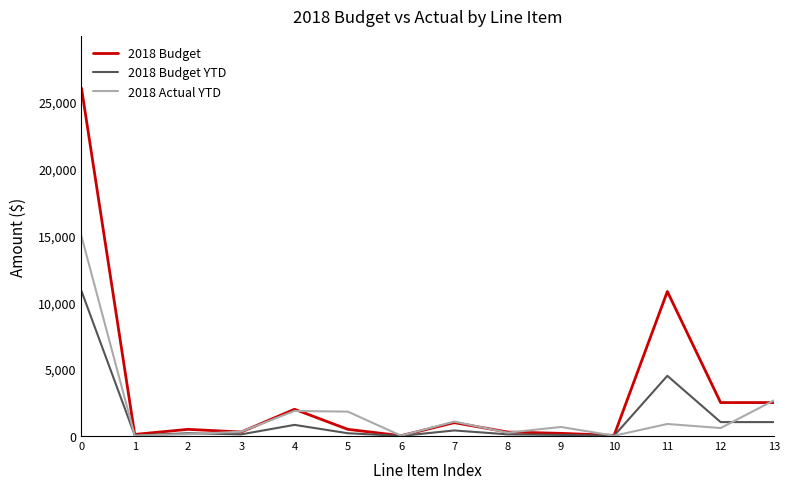

What is the difference between the maximum and minimum values in the 2018 Budget series?

25975.0